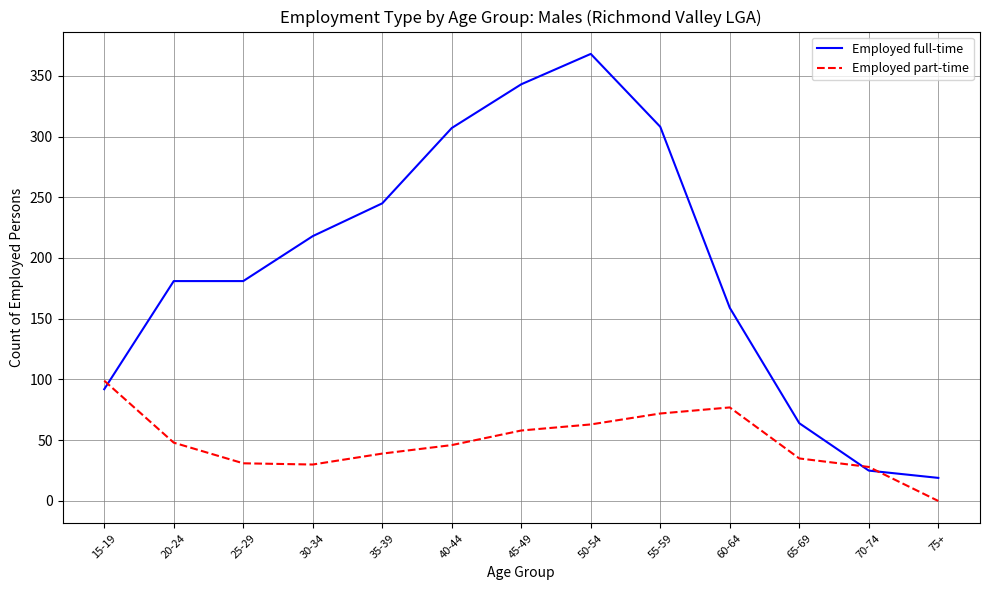

Which series changed the most between 15-19 and 40-44?

Employed full-time